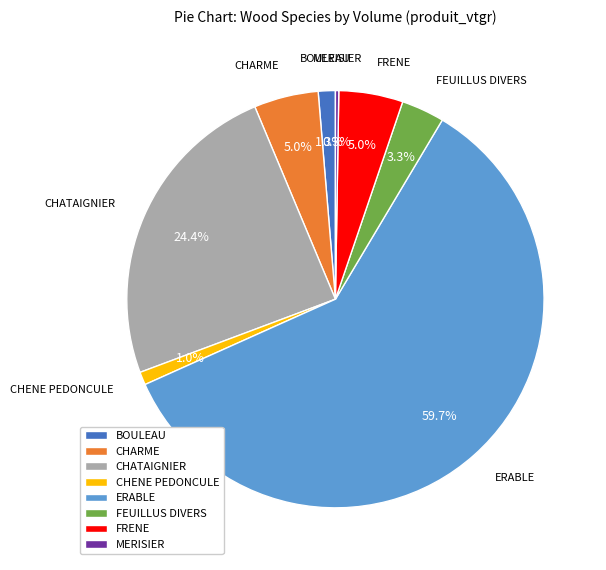

Which has a higher value, FEUILLUS DIVERS or CHENE PEDONCULE?

FEUILLUS DIVERS